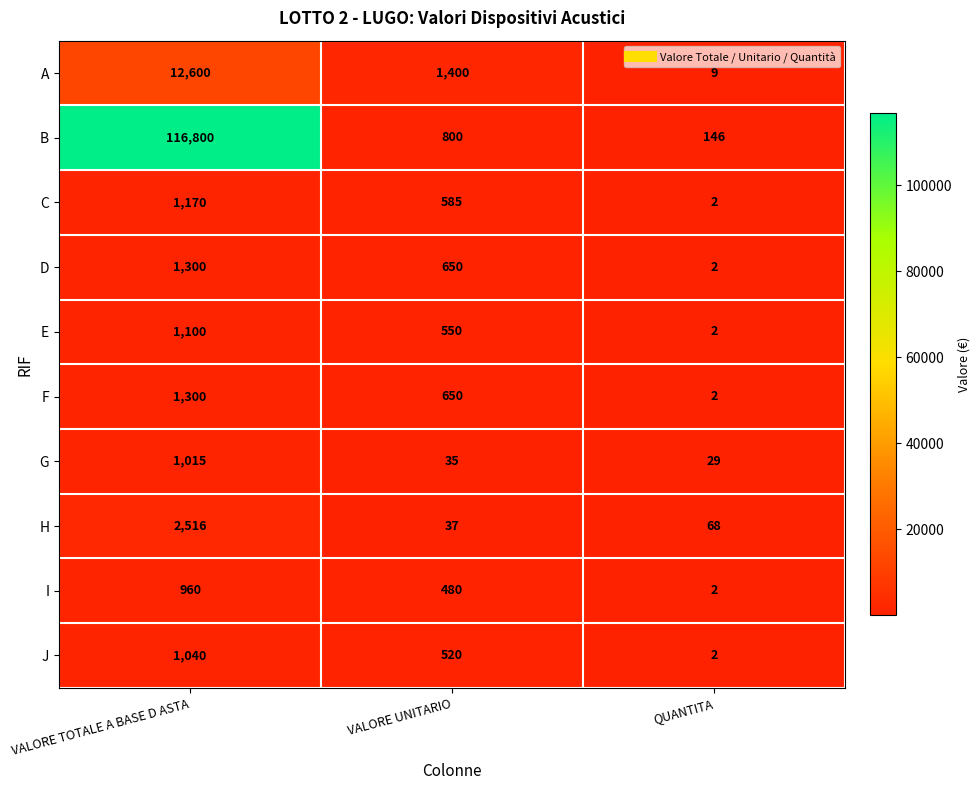

Is it true that H equals 112 at QUANTITA?

False